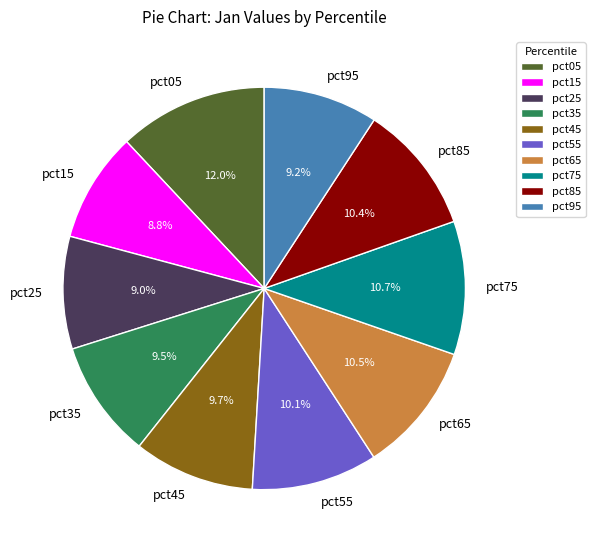

How many segments does this pie chart have?

10